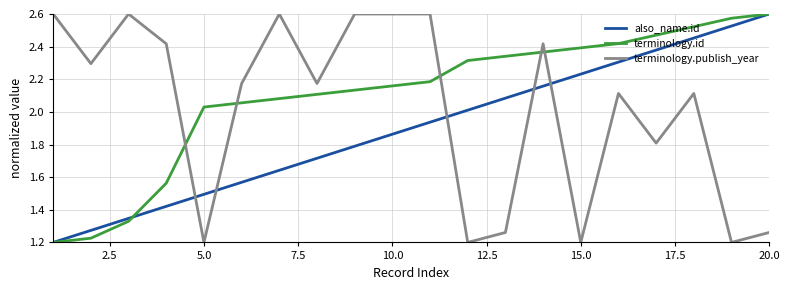

How many intersections are there between terminology.publish_year and terminology.id?

5